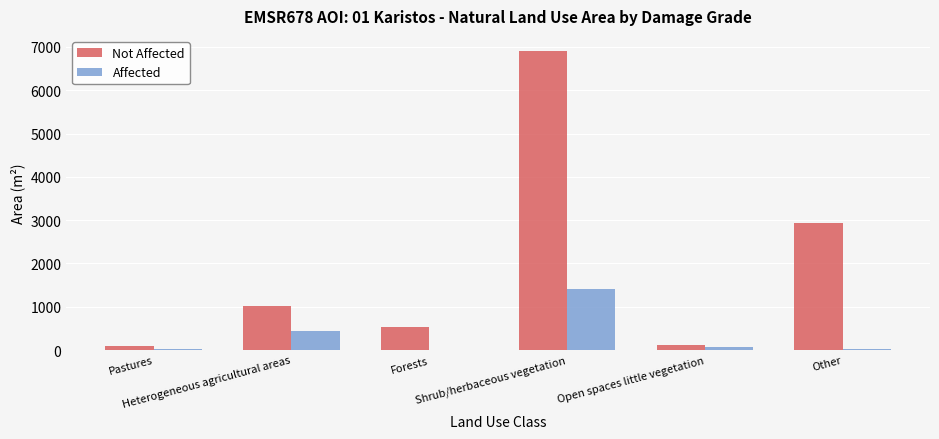

The value of Affected at Heterogeneous agricultural areas is 749.1. True or false?

False